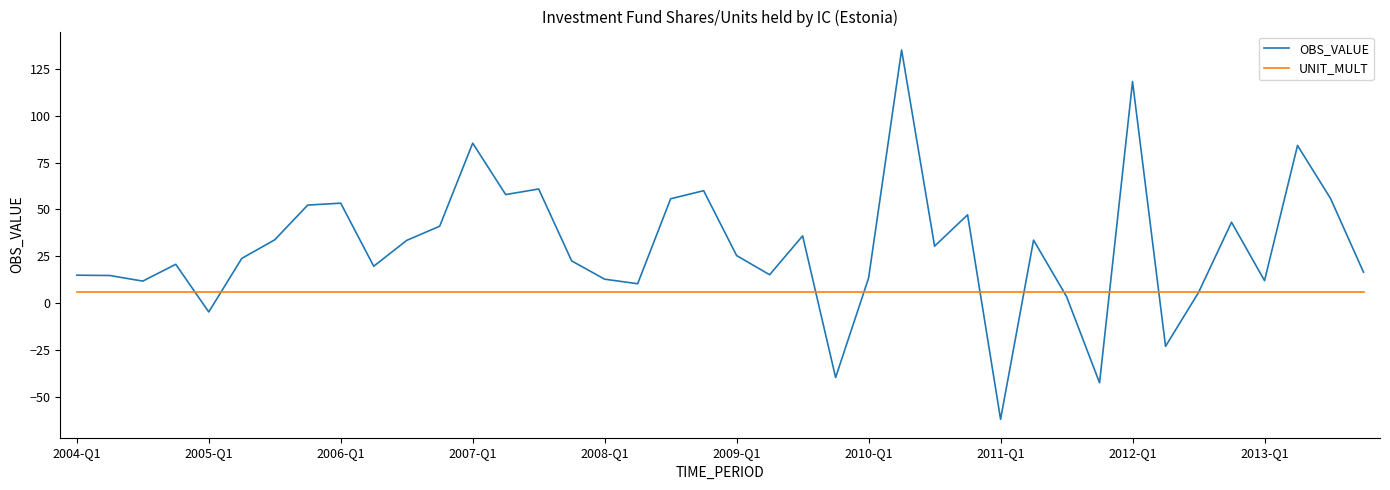

Which series has the largest total across all categories?

OBS_VALUE